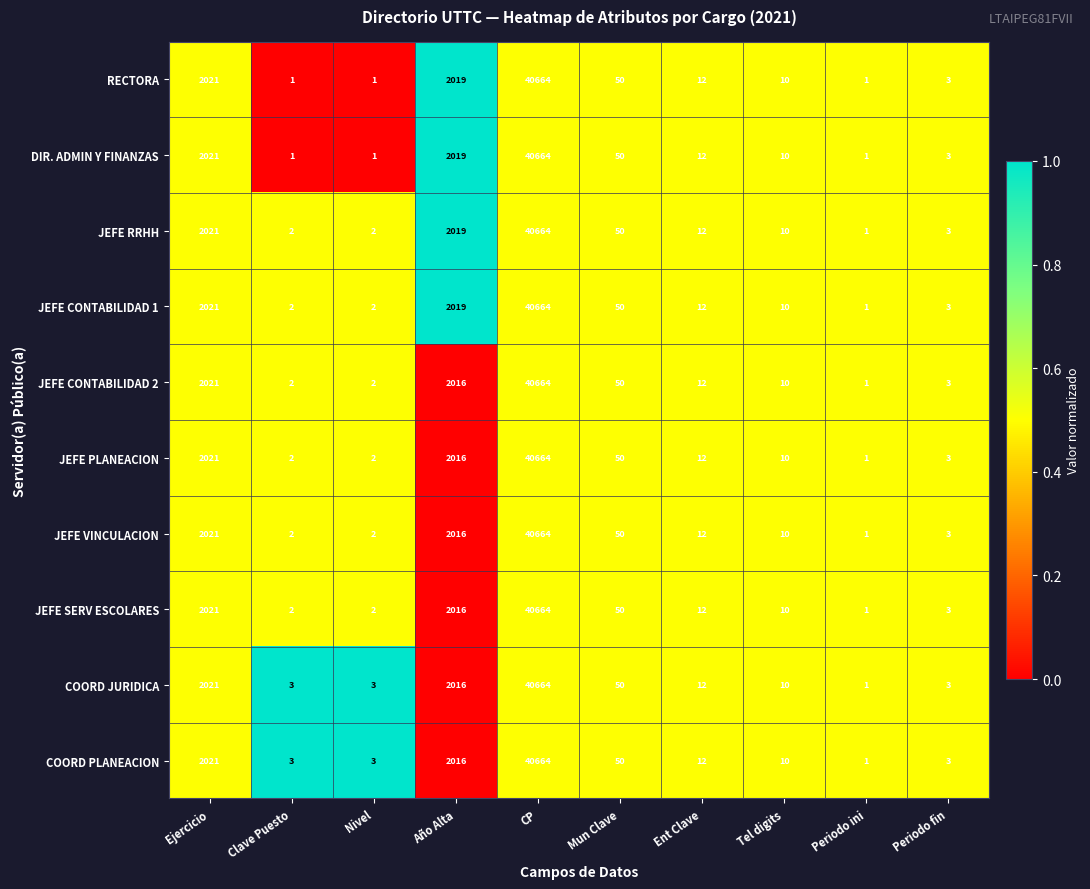

The value of COORD JURIDICA at CP is 56292. True or false?

False